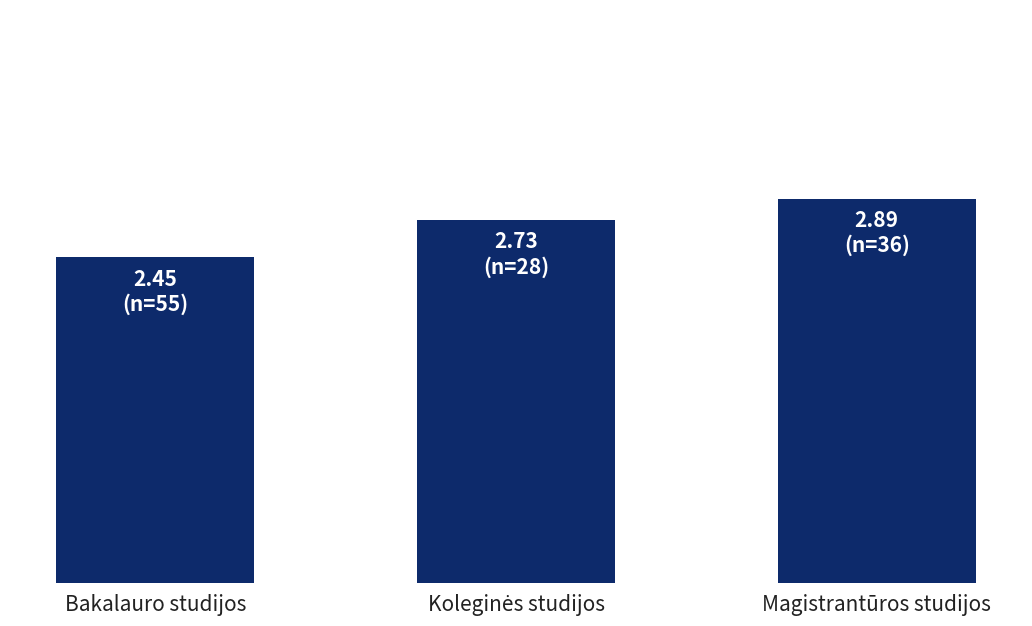

What is the label of the 2nd bar from the right?

Koleginės studijos